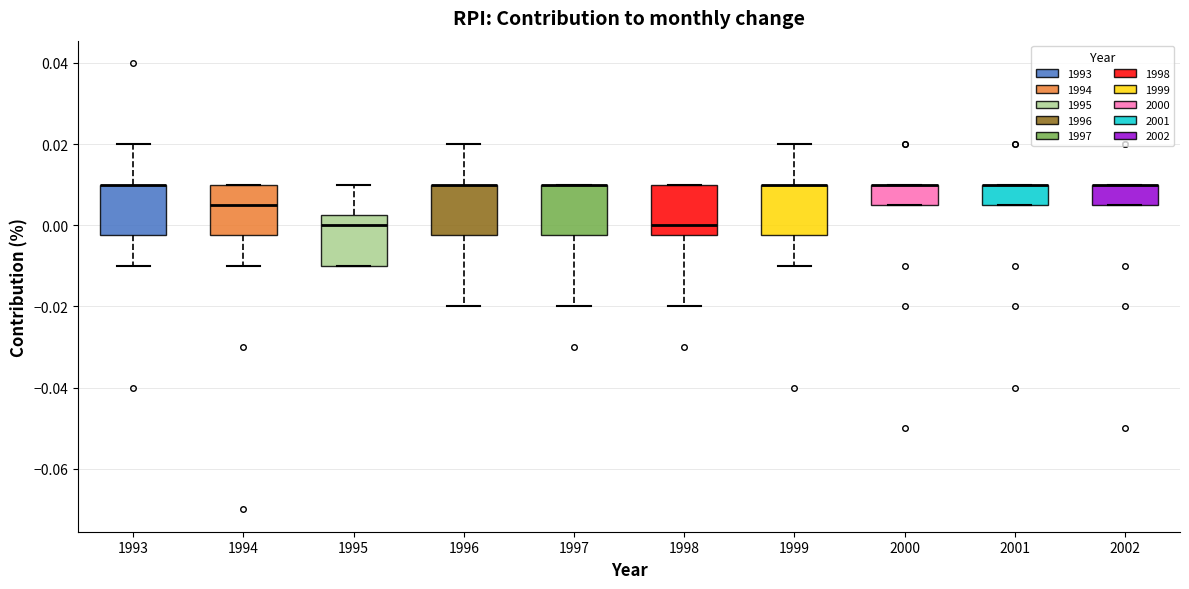

Reading left to right, read every box against the y-axis: the position of its median line, the range the box covers, and the ends of its whiskers. The values are not printed on the chart, so give them approximately, as read against the axis.

1993: median 0.010 (drawn on the box's upper edge), box -0.002 to 0.010, whiskers -0.010 to 0.020
1994: median 0.006, box -0.002 to 0.010, whiskers -0.010 to 0.010
1995: median 0.000, box -0.010 to 0.002, whiskers -0.010 to 0.010
1996: median 0.010 (drawn on the box's upper edge), box -0.002 to 0.010, whiskers -0.020 to 0.020
1997: median 0.010 (drawn on the box's upper edge), box -0.002 to 0.010, whiskers -0.020 to 0.010
1998: median 0.000, box -0.002 to 0.010, whiskers -0.020 to 0.010
1999: median 0.010 (drawn on the box's upper edge), box -0.002 to 0.010, whiskers -0.010 to 0.020
2000: median 0.010 (drawn on the box's upper edge), box 0.006 to 0.010, whiskers 0.006 to 0.010
2001: median 0.010 (drawn on the box's upper edge), box 0.006 to 0.010, whiskers 0.006 to 0.010
2002: median 0.010 (drawn on the box's upper edge), box 0.006 to 0.010, whiskers 0.006 to 0.010